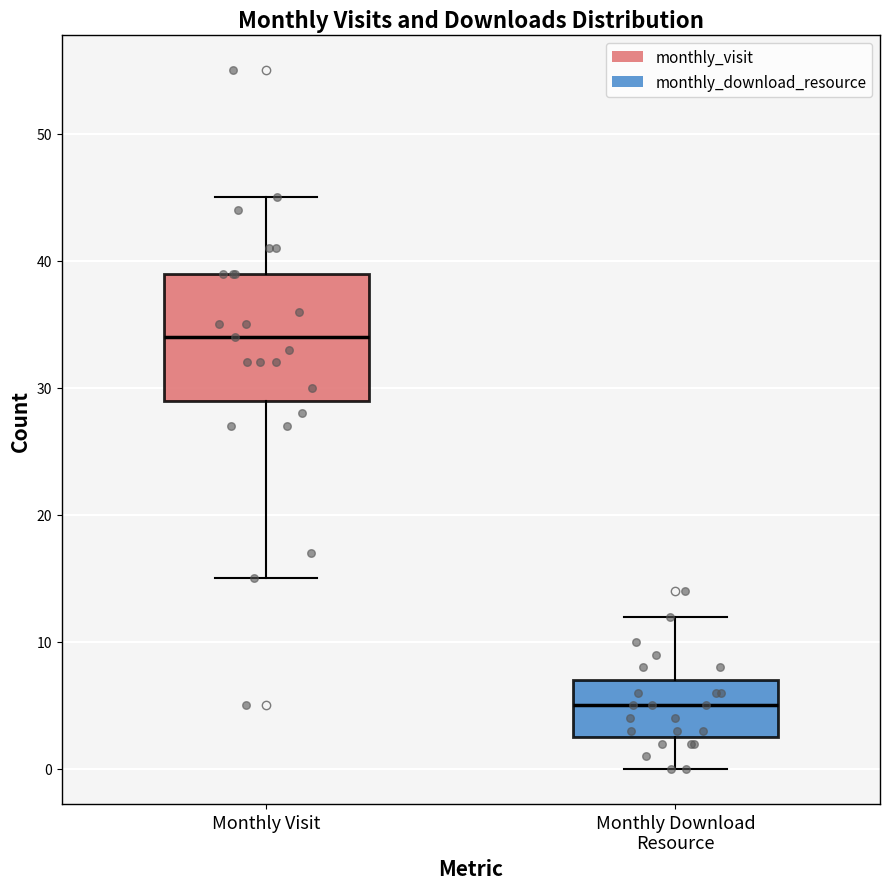

Reading left to right, read every box against the y-axis: the position of its median line, the range the box covers, and the ends of its whiskers. The values are not printed on the chart, so give them approximately, as read against the axis.

Monthly Visit: median 34, box 29 to 39, whiskers 15 to 45
Monthly Download Resource: median 5, box 3 to 7, whiskers 0 to 12